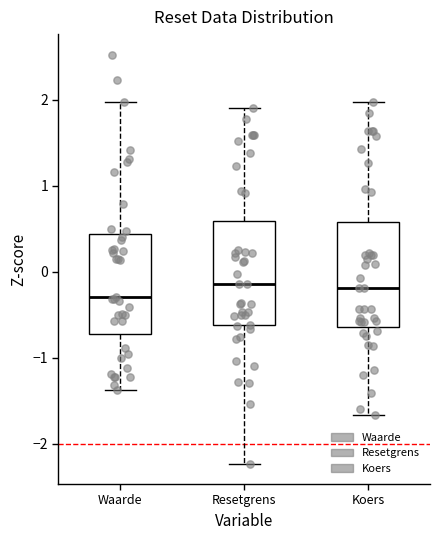

Reading left to right, transcribe this box plot: for each box, give where its median line is, the range the box spans, and where its two whiskers end, as read against the y-axis. The values are not printed on the chart, so give them approximately, as read against the axis.

Waarde: median -0.3, box -0.7 to 0.4, whiskers -1.4 to 2.0
Resetgrens: median -0.1, box -0.6 to 0.6, whiskers -2.2 to 1.9
Koers: median -0.2, box -0.6 to 0.6, whiskers -1.7 to 2.0